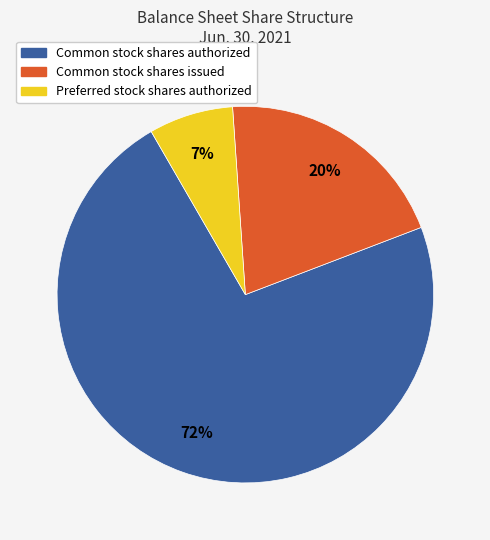

Rank the categories by value from highest to lowest.

Common stock shares authorized, Common stock shares issued, Preferred stock shares authorized